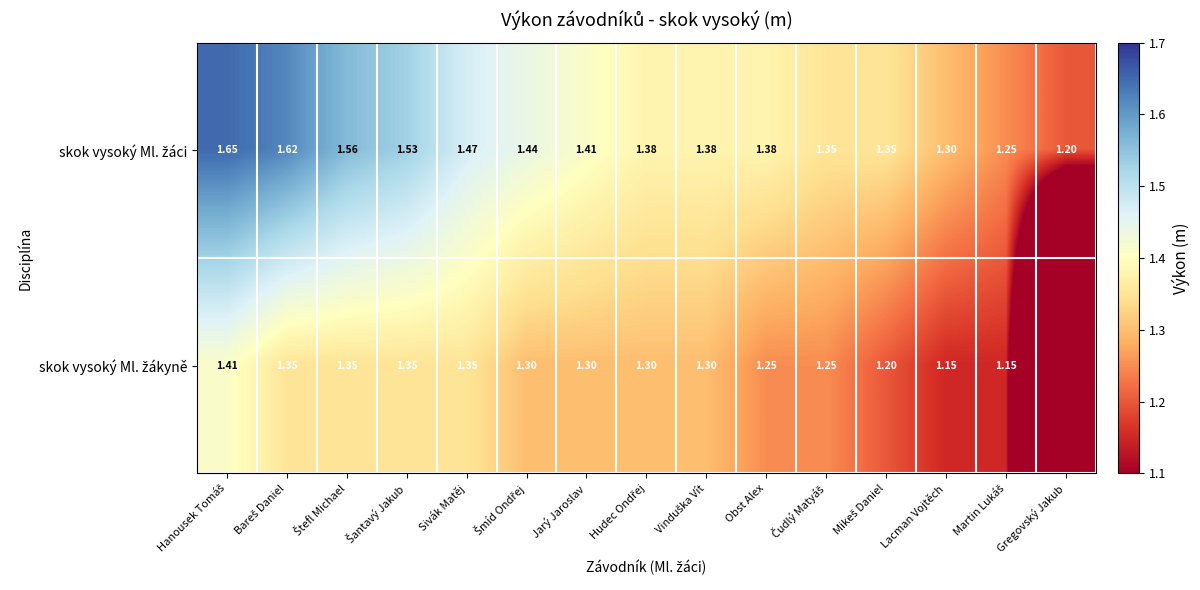

Rank the series at Lacman Vojtěch from lowest to highest value.

skok vysoký Ml. žákyně, skok vysoký Ml. žáci